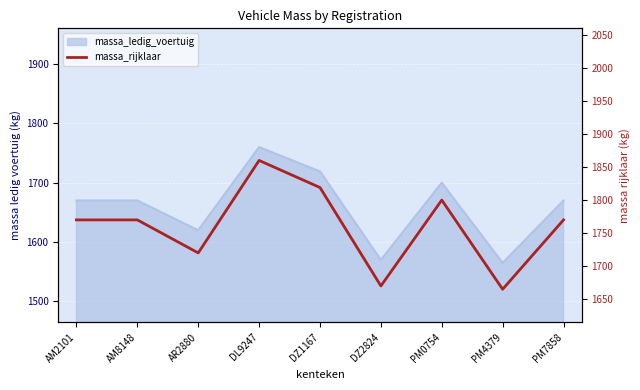

True or false: there are more than 1 points higher than both neighbors.

True